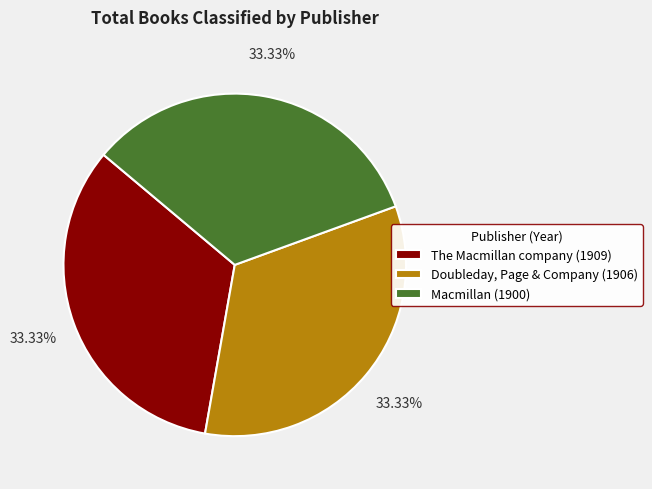

Is there any slice that represents more than half of the pie?

No